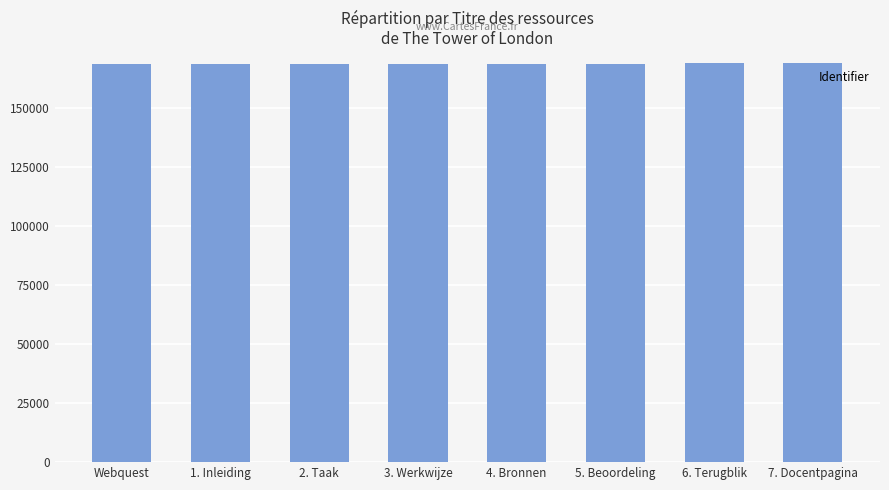

What is the change in value from 4. Bronnen to 7. Docentpagina?

+3